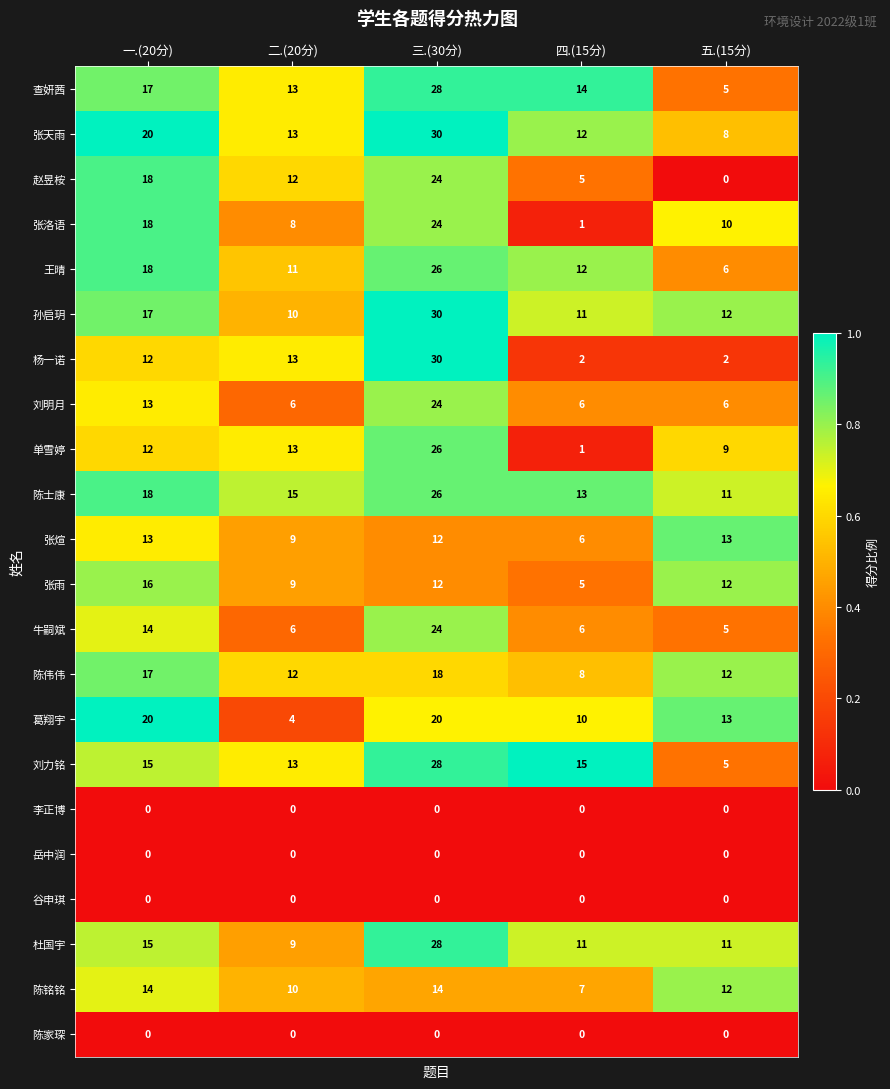

List the labels in order of 赵昱桉 value, largest first.

三.(30分), 一.(20分), 二.(20分), 四.(15分), 五.(15分)